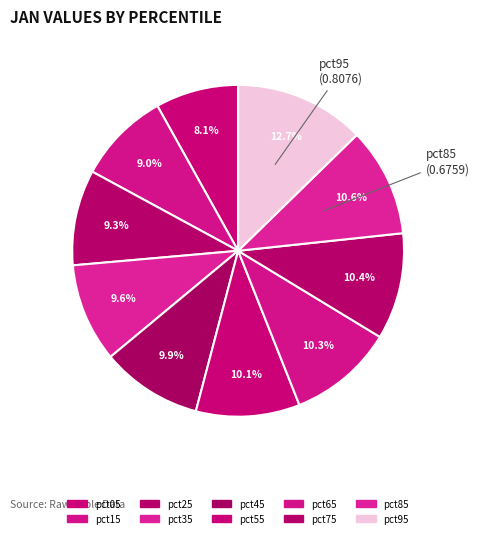

To the nearest percent, what is the average slice percentage?

10%